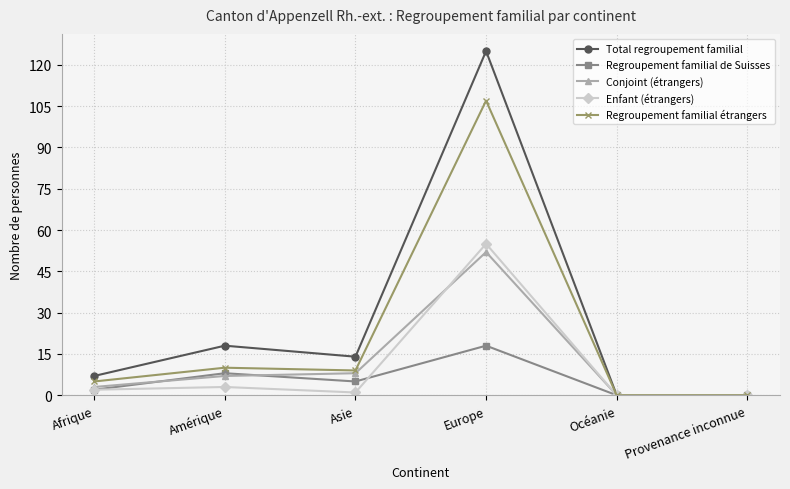

What is the average value of the Conjoint (étrangers) series?

12